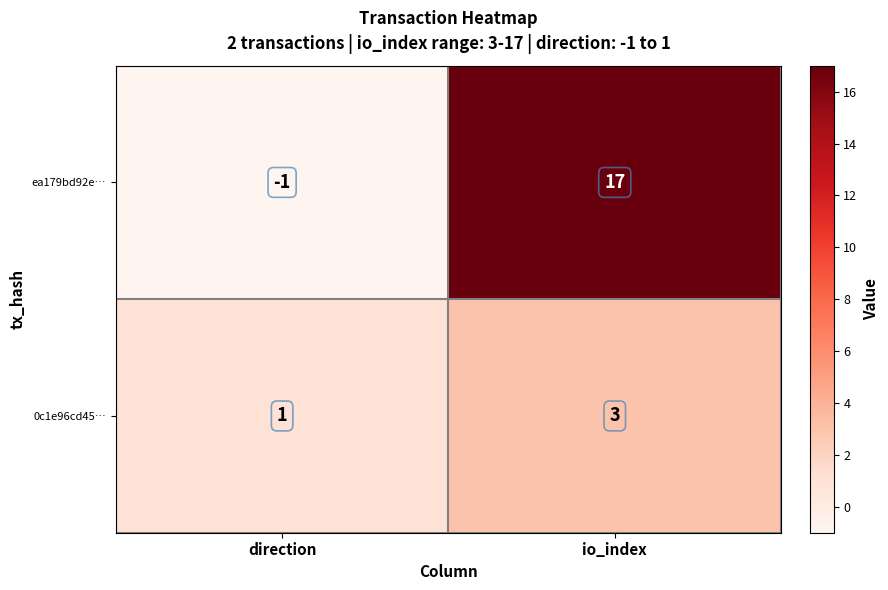

What value does the ea179bd92e… series have at io_index?

17